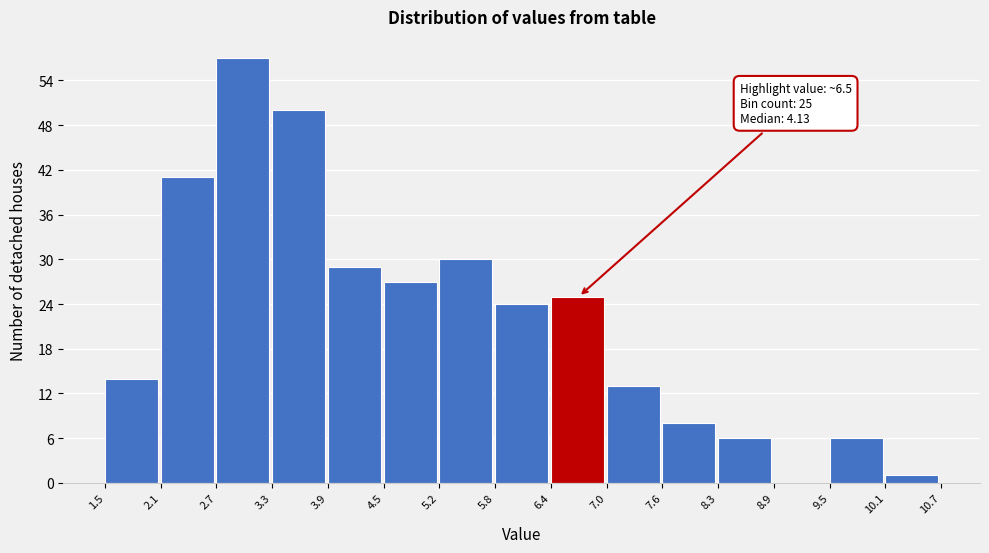

Over which range of the x-axis is the bar tallest?

2.7 to 3.3